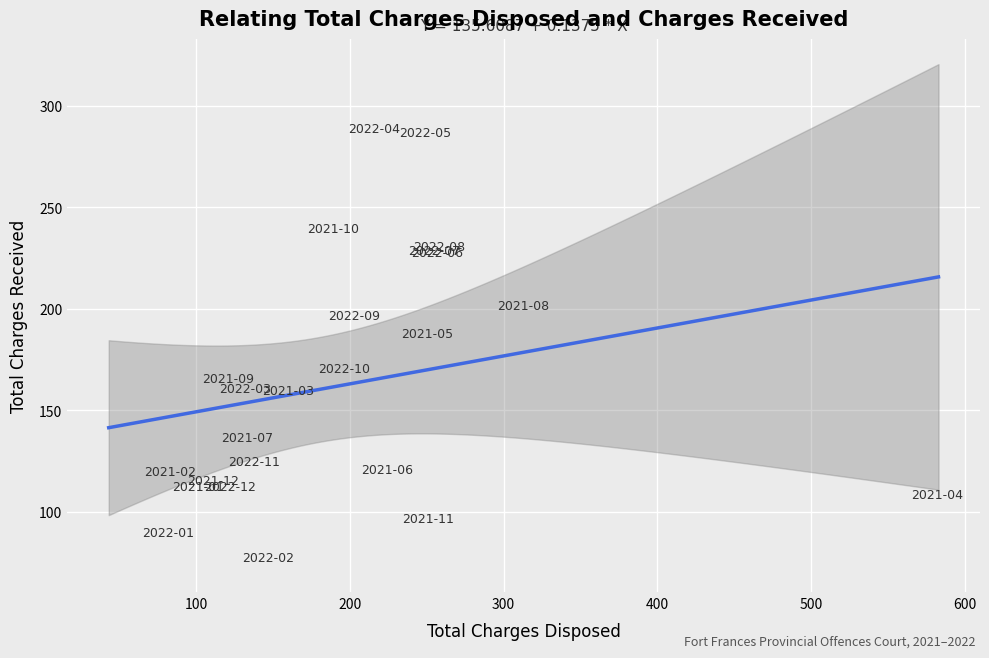

What Y value in the scatter plot is closest to 178?

183